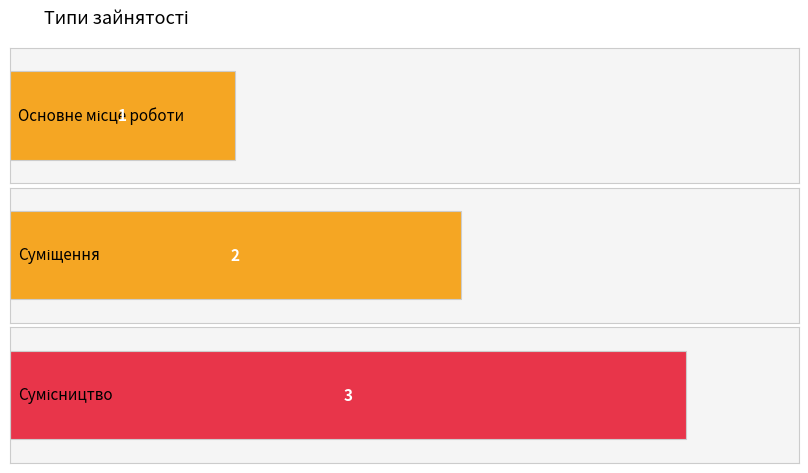

True or false: the data shows 1 at Основне місце роботи.

False